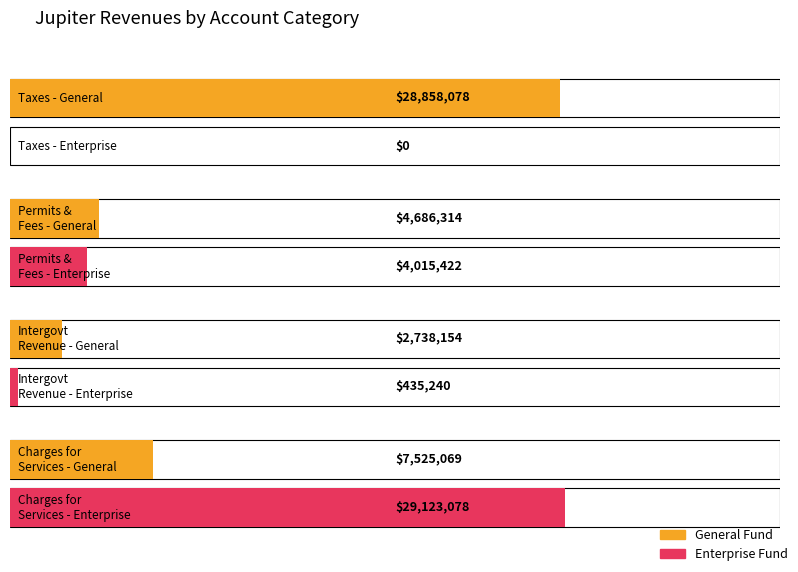

Which series has the largest total across all categories?

General